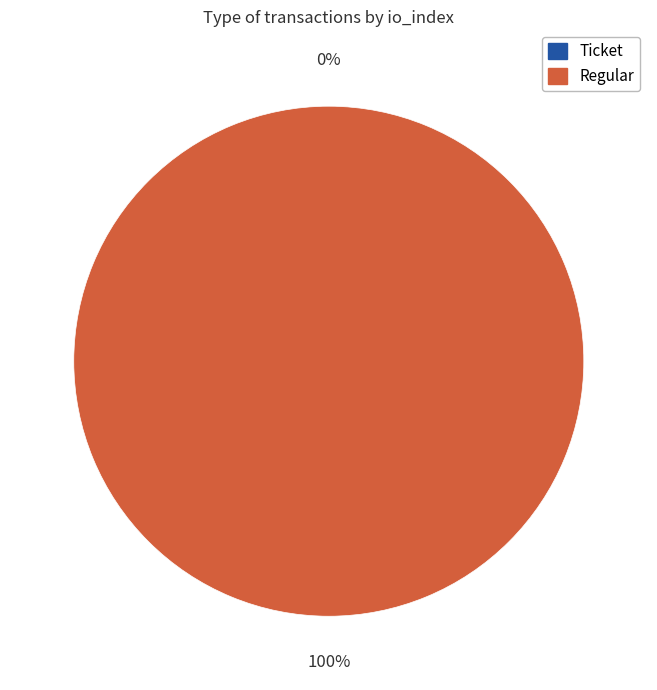

What percentage do Regular (io_index=23) and Ticket (io_index=0) together represent?

100.0%